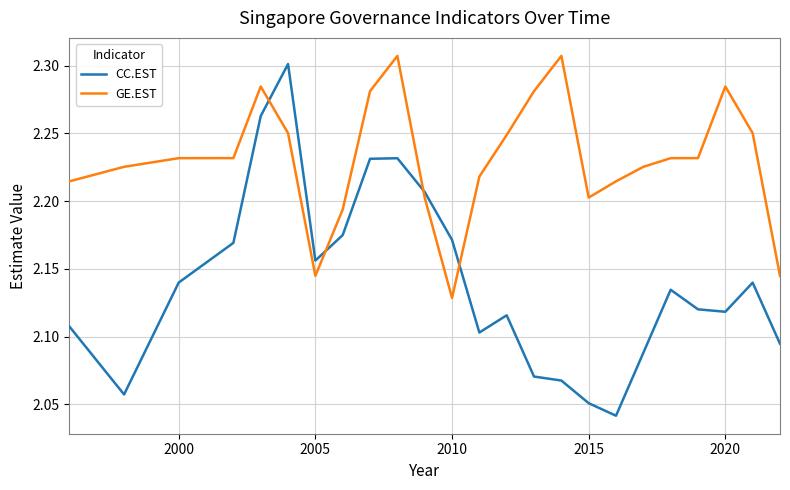

How many times do GE.EST and CC.EST cross each other?

4